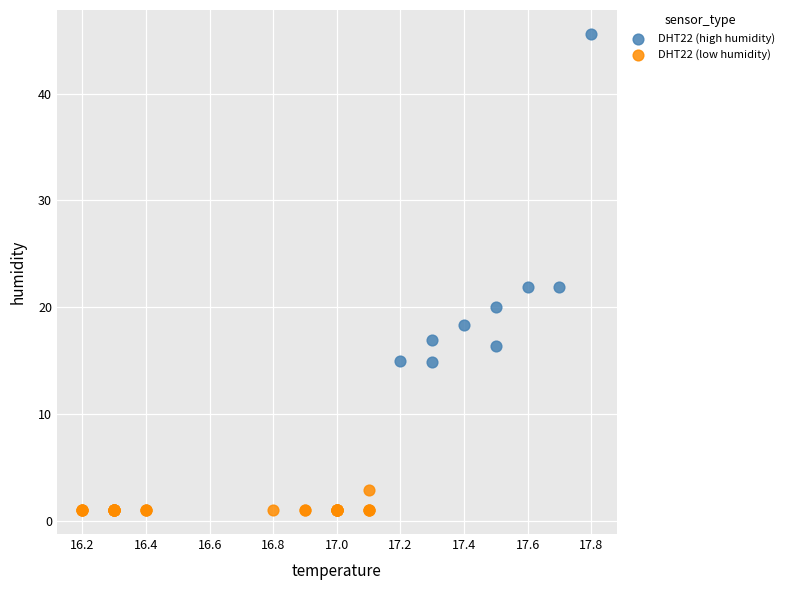

Which series contains the highest Y value?

DHT22 (high humidity)